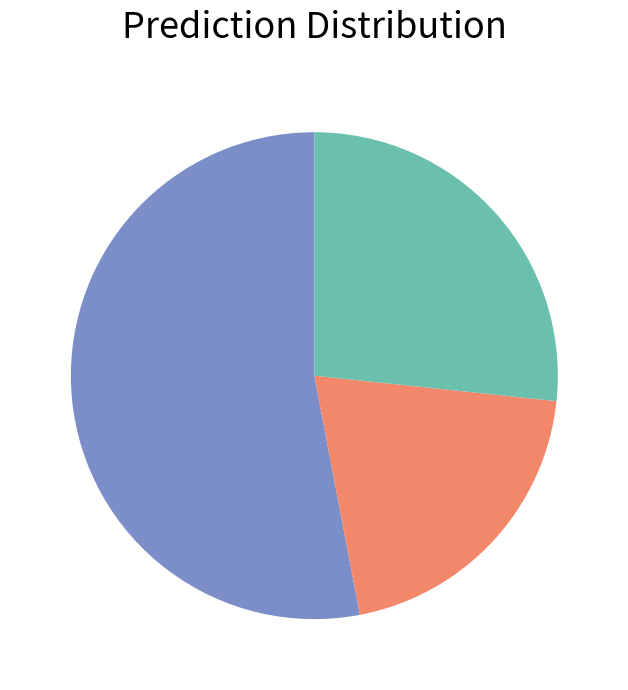

Is there any slice that represents more than half of the pie?

Yes